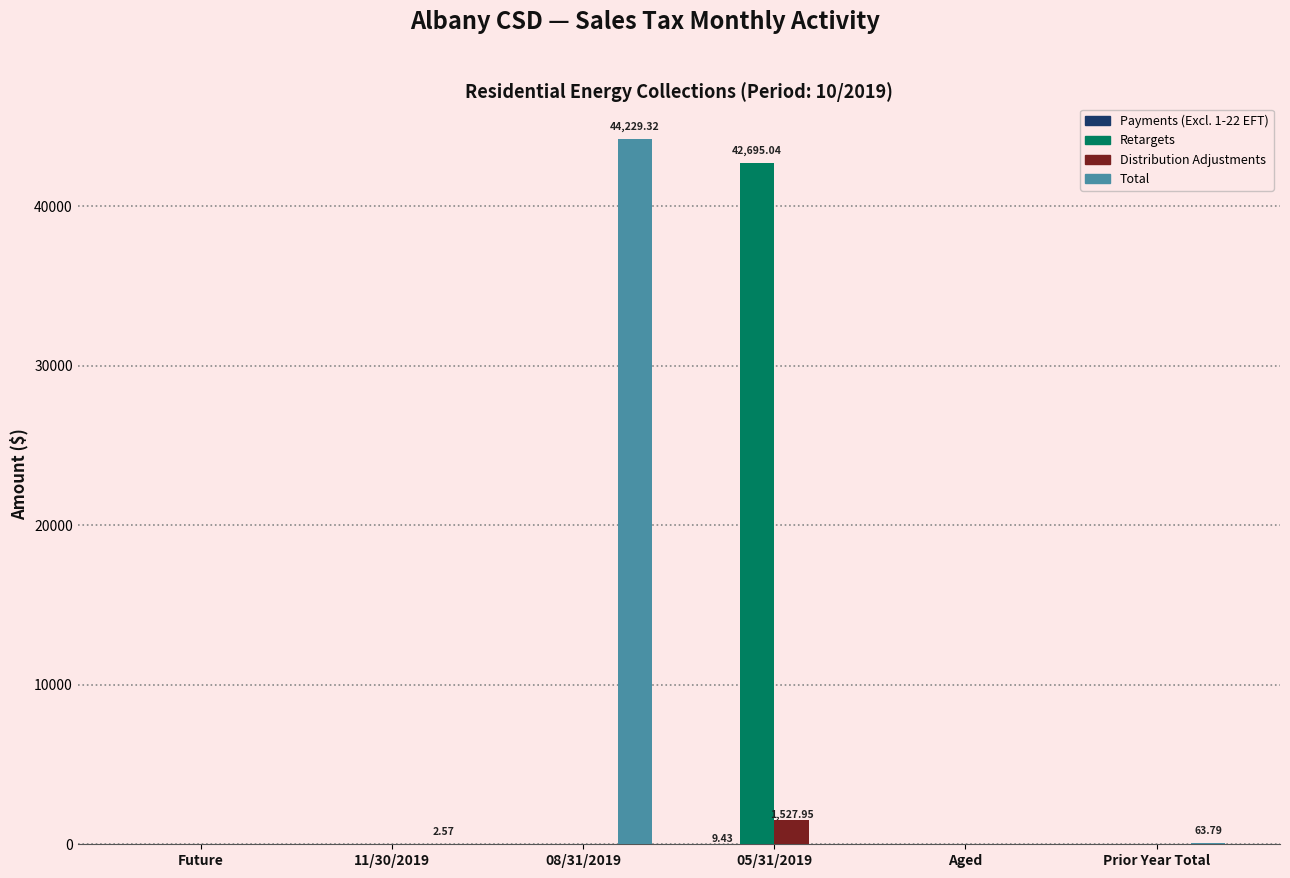

Between Future and 08/31/2019, which series saw the biggest shift?

Total